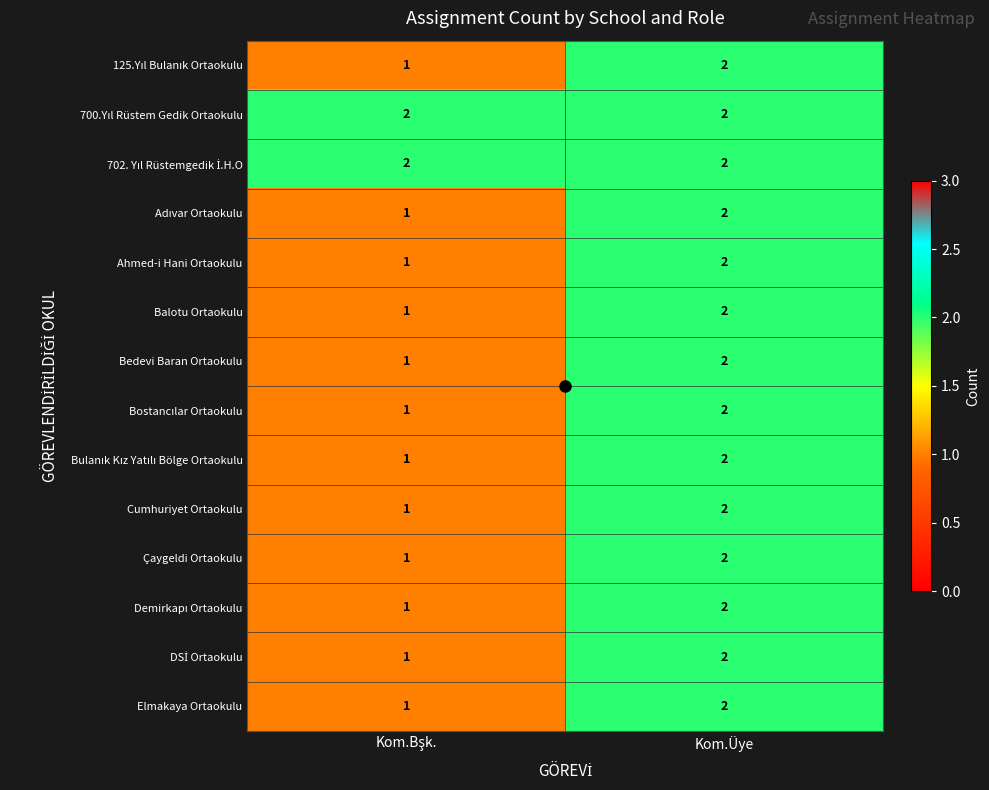

True or false: Elmakaya Ortaokulu has a value of 2 at Kom.Üye.

True